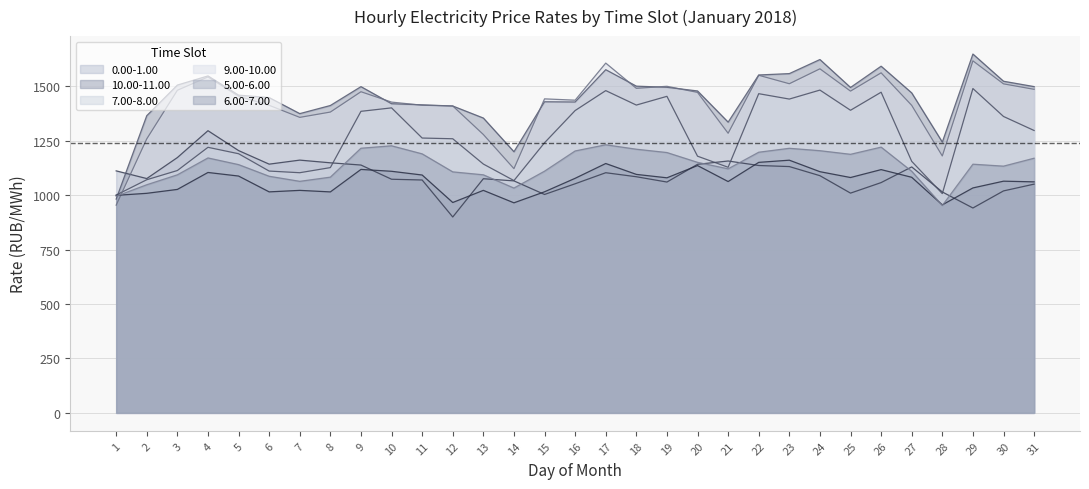

Which series has the widest spread of values?

10.00-11.00